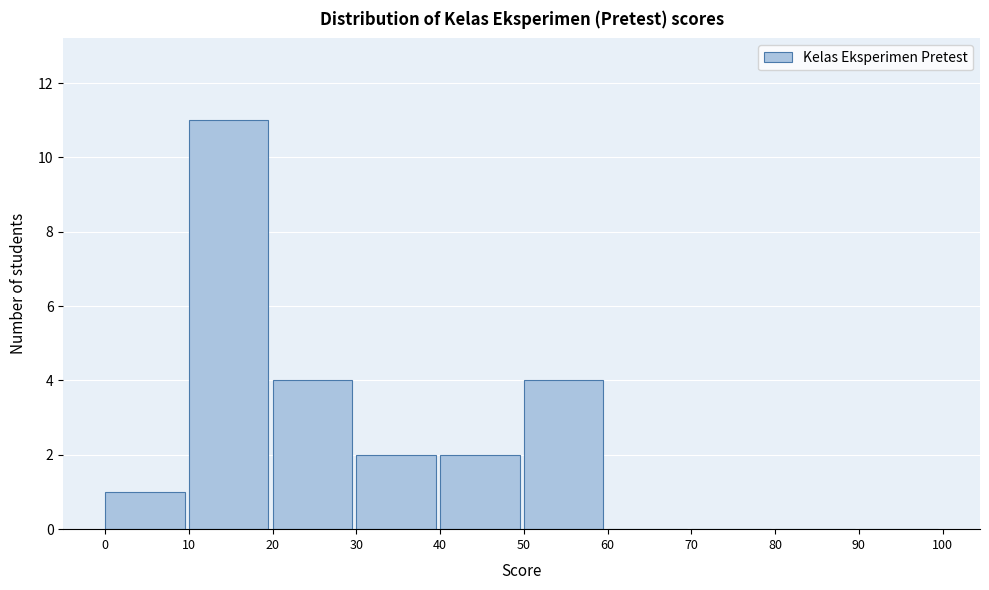

Reading left to right, transcribe this chart: for each bar, give the range it covers on the x-axis and its height. The values are not printed on the chart, so give them approximately, as read against the axis.

0 to 10: 1
10 to 20: 11
20 to 30: 4
30 to 40: 2
40 to 50: 2
50 to 60: 4
60 to 70: 0
70 to 80: 0
80 to 90: 0
90 to 100: 0